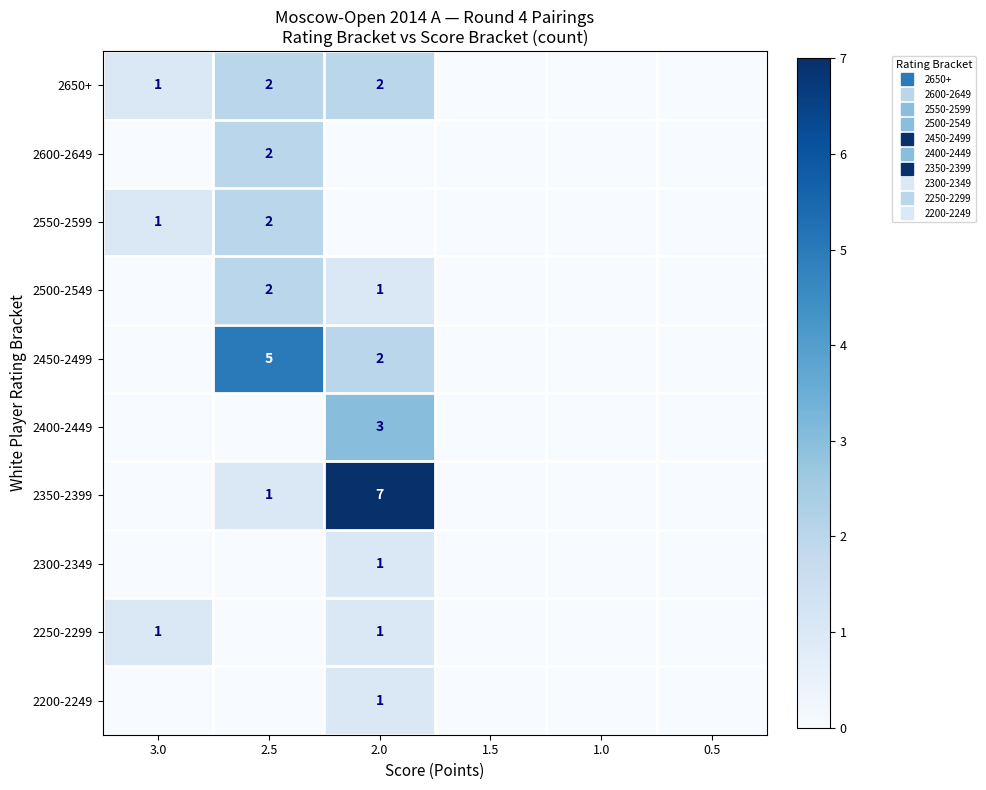

At which label does 2650+ first exceed 1?

2.5